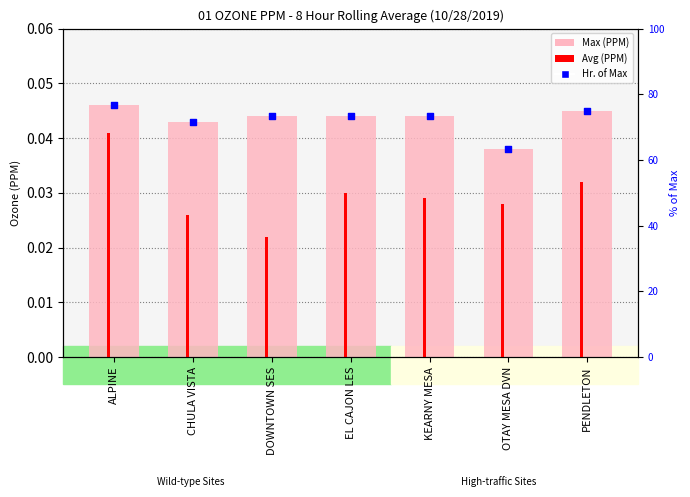

What is the total value across all series at PENDLETON?

0.1